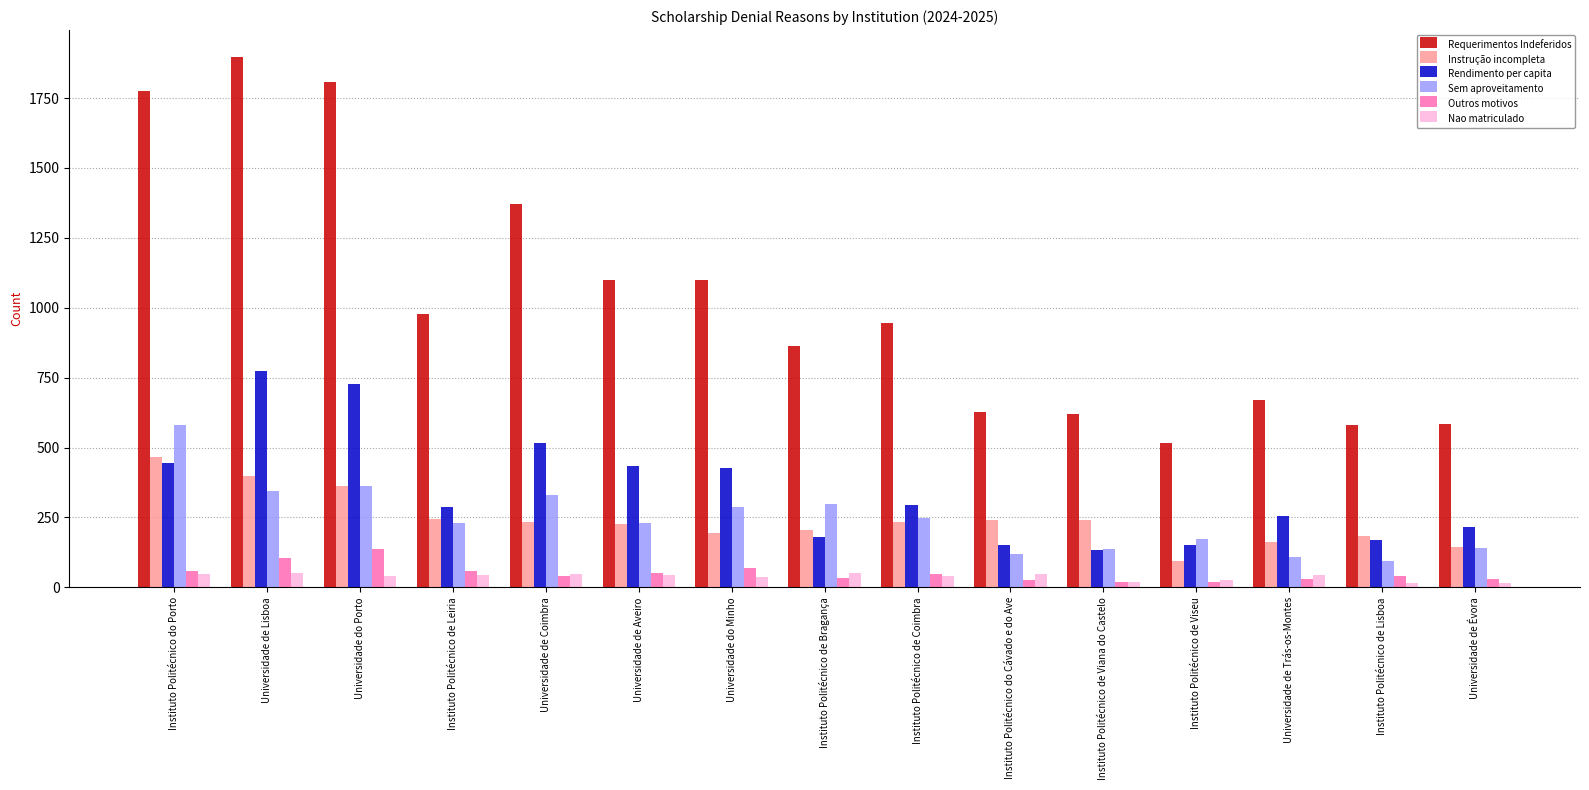

How many groups of bars are there?

15